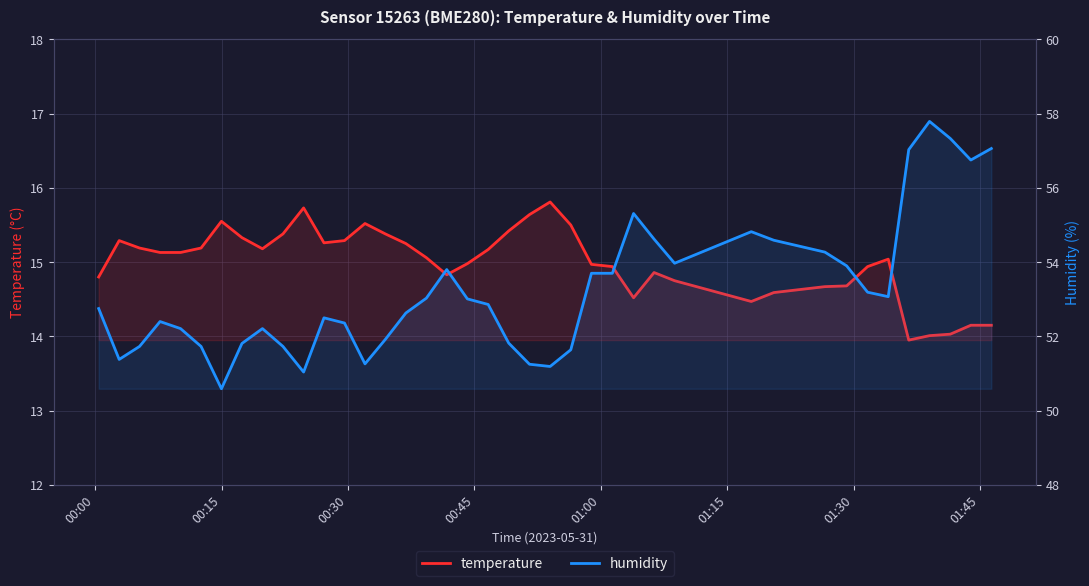

How many series are shown in this chart?

2